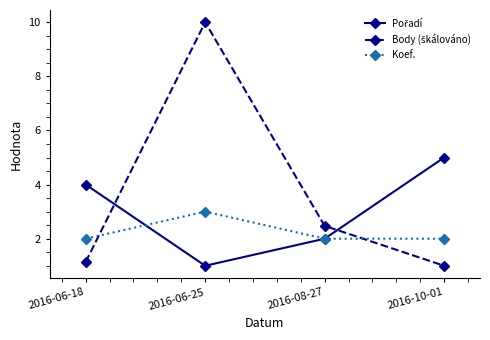

What is the label of the 2nd point from the left?

2016-06-25